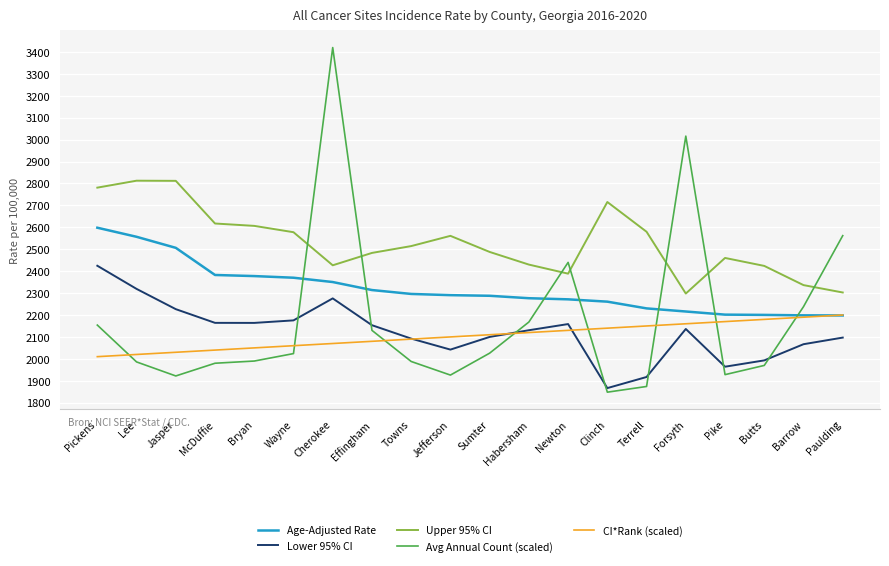

Where do Age-Adjusted Rate and Avg Annual Count (scaled) first cross each other?

Wayne and Cherokee